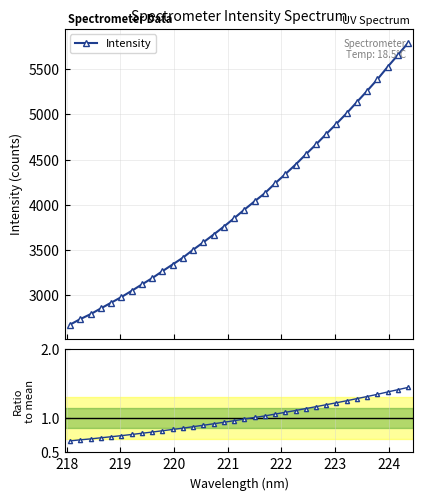

What is the maximum value for Intensity?

5790.4